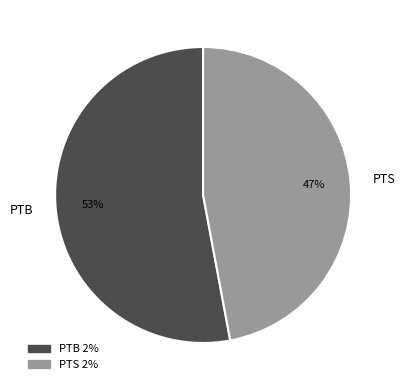

Rank the categories by value from lowest to highest.

PTS, PTB